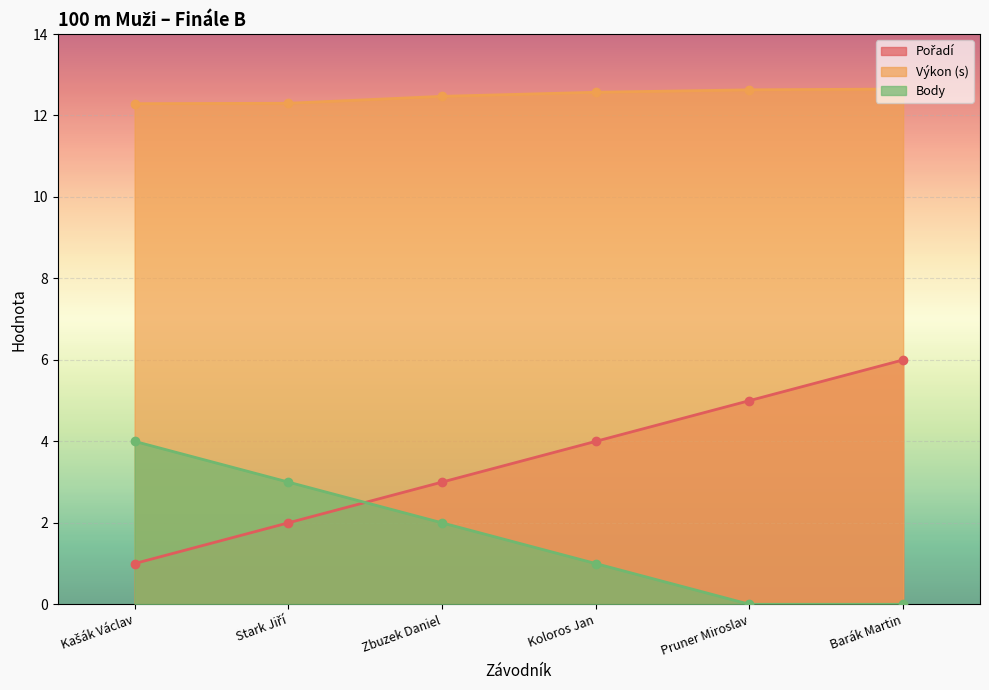

How many values in the Body series exceed 2?

2